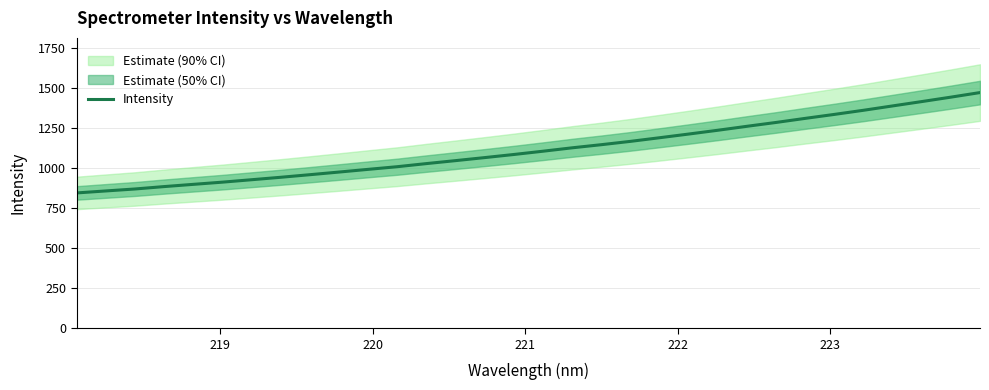

True or false: the data shows 262.9 at 12.

False